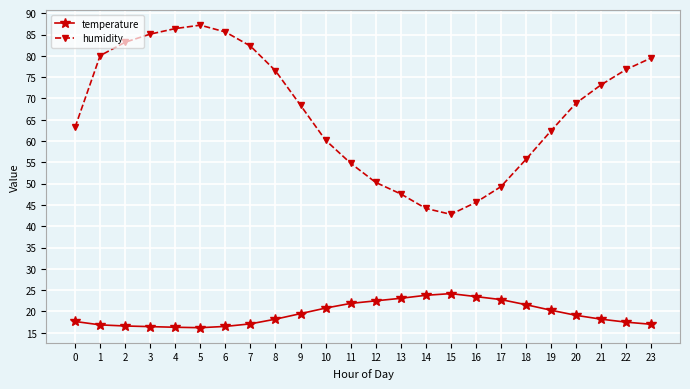

How many categories are shown in the chart?

24